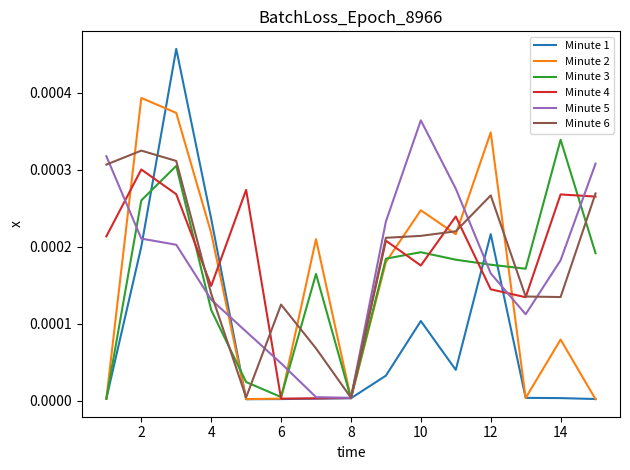

Which series has the largest range (max minus min)?

Minute 1